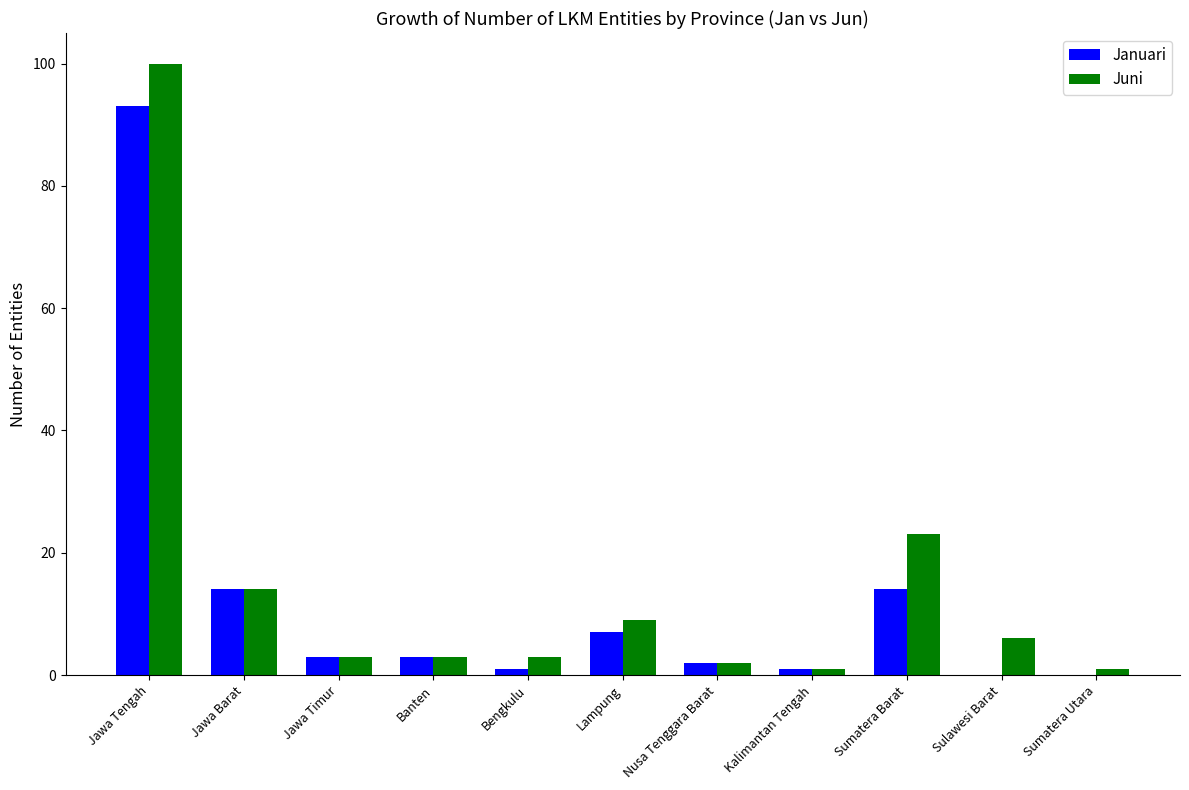

True or false: Juni has a value of 1 at Kalimantan Tengah.

True